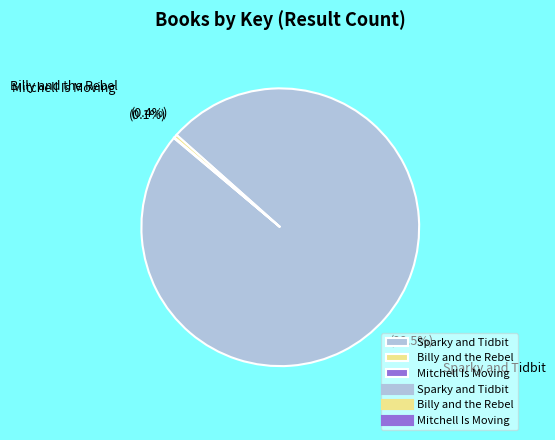

Is there a majority slice in this chart?

Yes